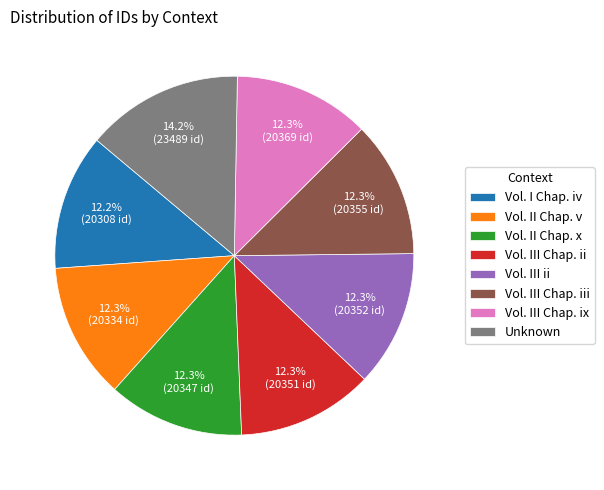

What is the ratio of the value at Vol. II Chap. v to the value at Vol. III Chap. iii?

1.0